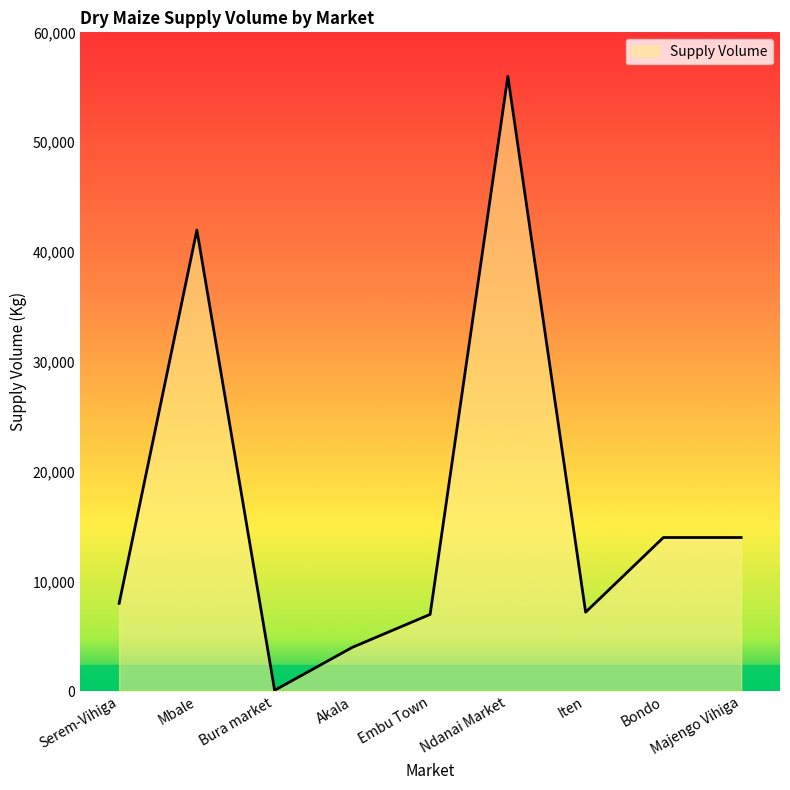

The chart shows a value of 27105 at Mbale. True or false?

False